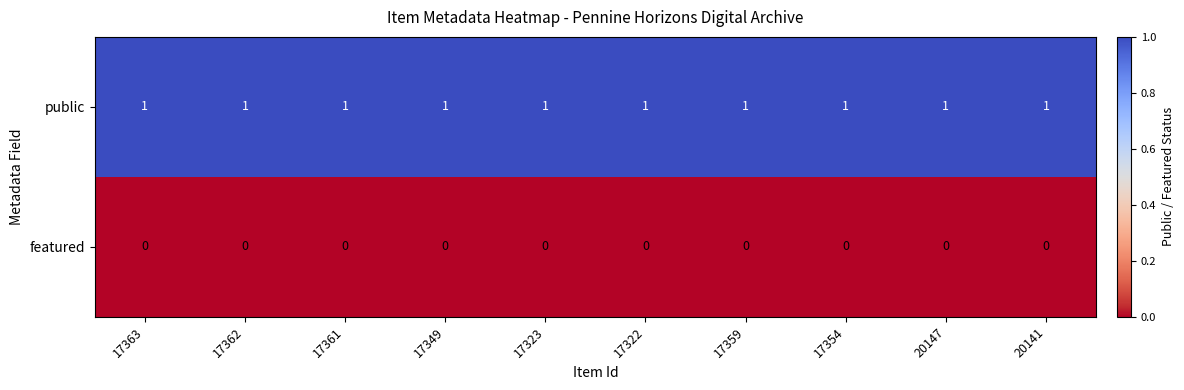

True or false: public has a value of 2 at 17322.

False